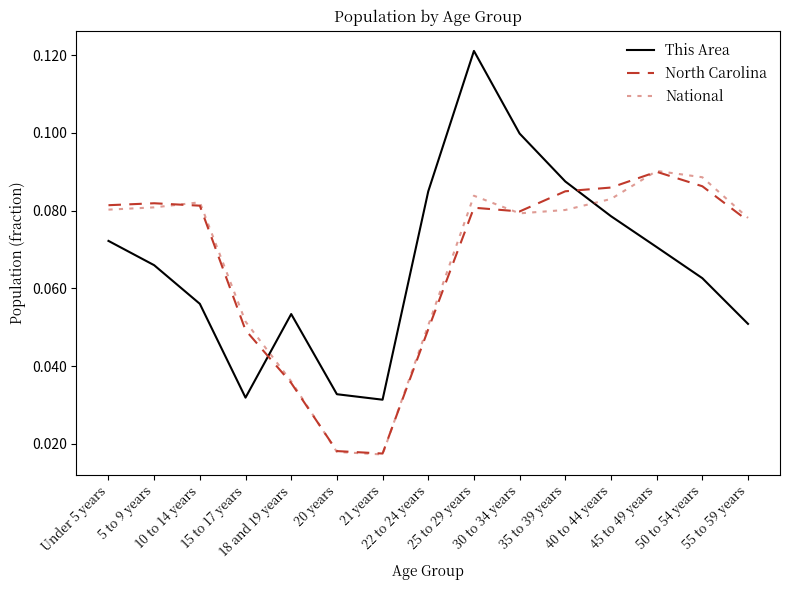

How many lines are shown in the chart?

3